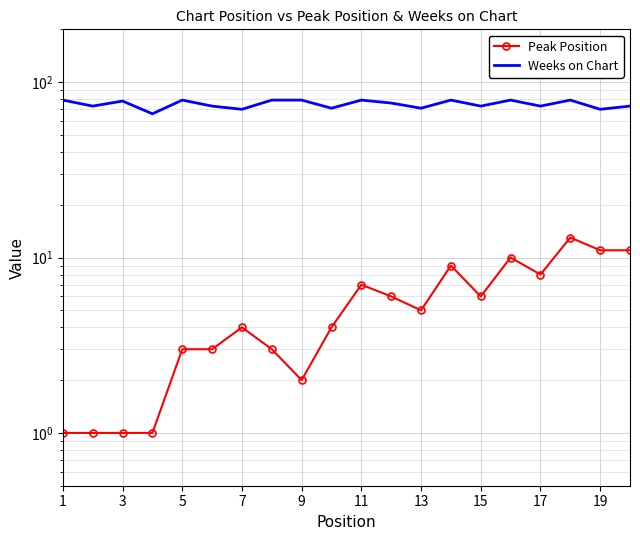

True or false: Peak Position and Weeks on Chart intersect in this chart.

False